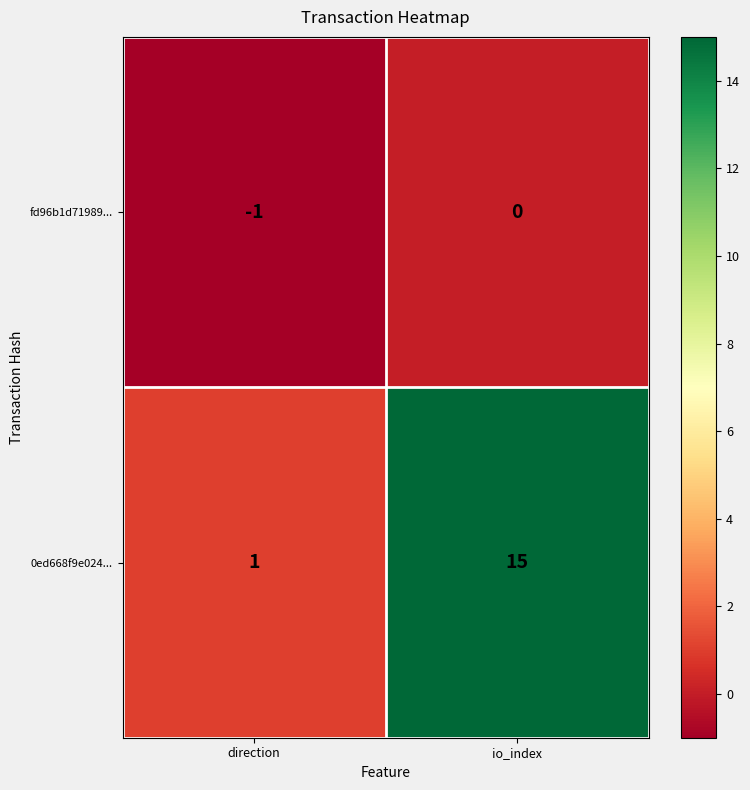

List the series in order of their peak value, lowest first.

fd96b1d71989..., 0ed668f9e024...